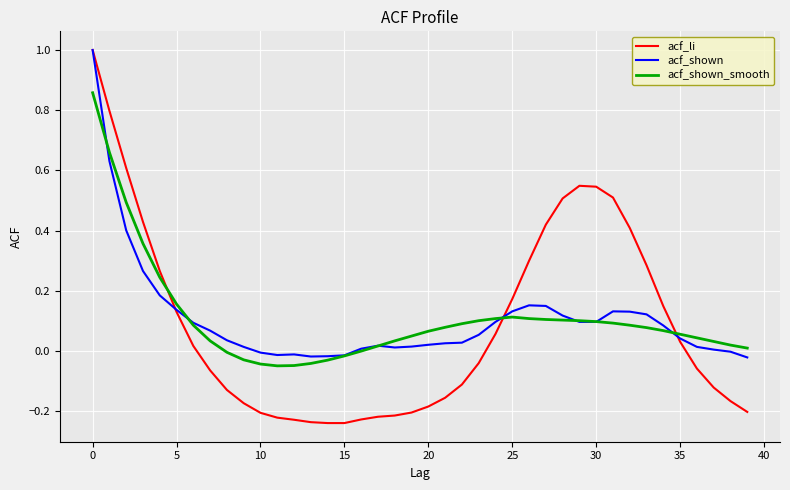

Which series has the widest spread of values?

acf_li